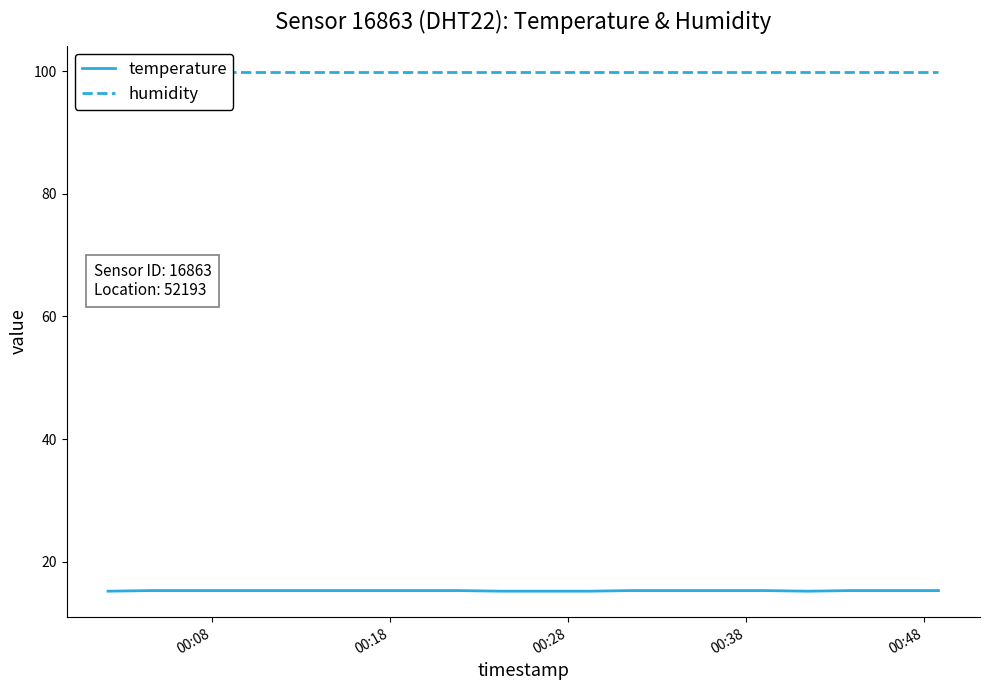

What is the lowest value of the temperature series?

15.2